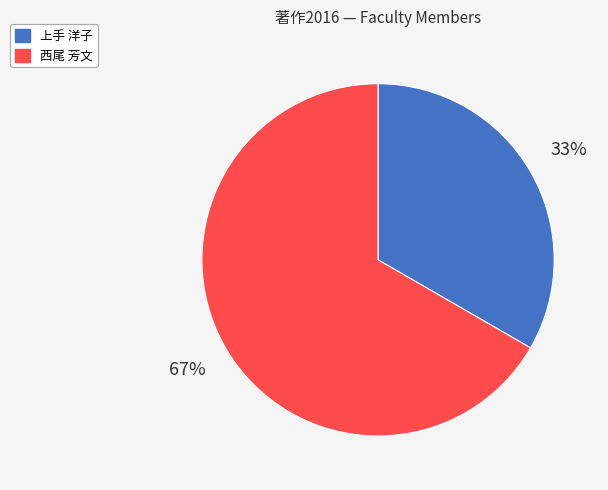

To the nearest percent, what is the average slice percentage?

50%